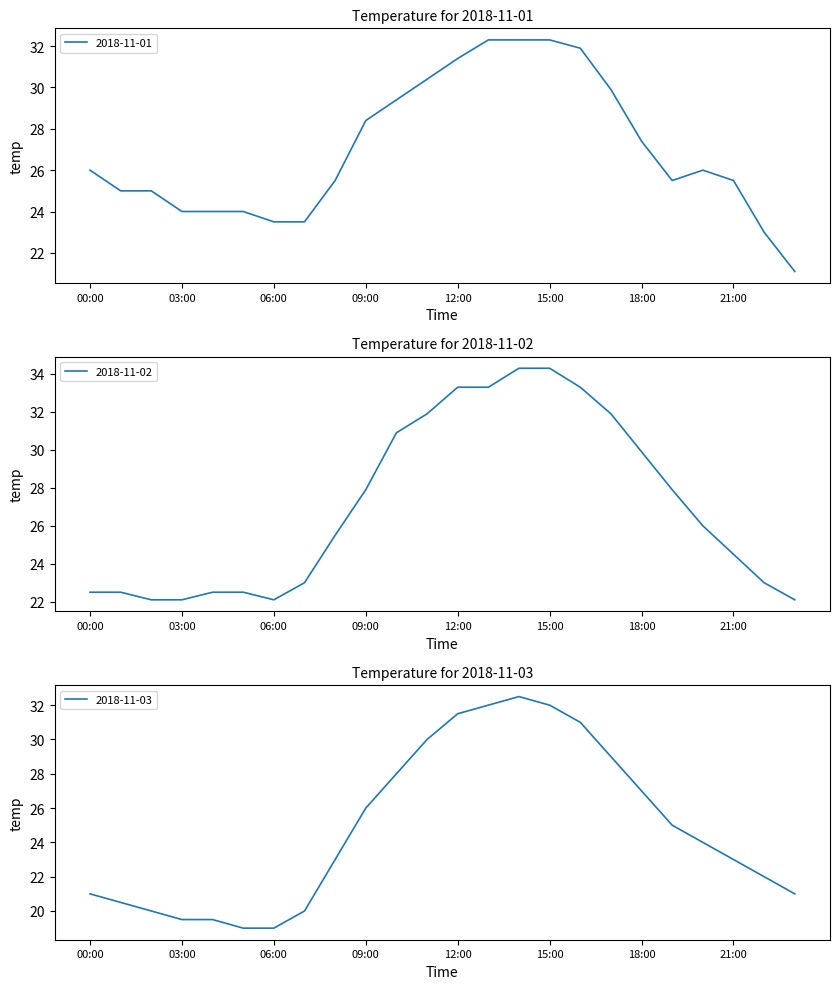

What is the maximum value shown in the chart?

34.3